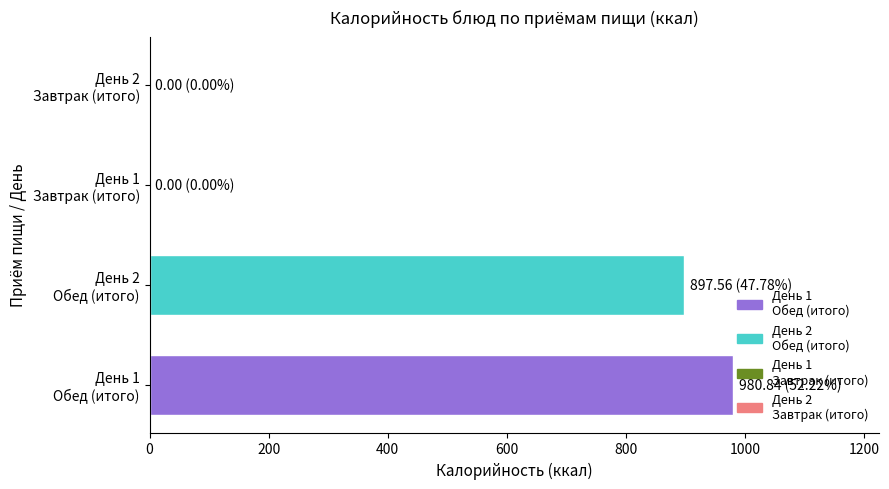

What is the sum of all values?

1878.4